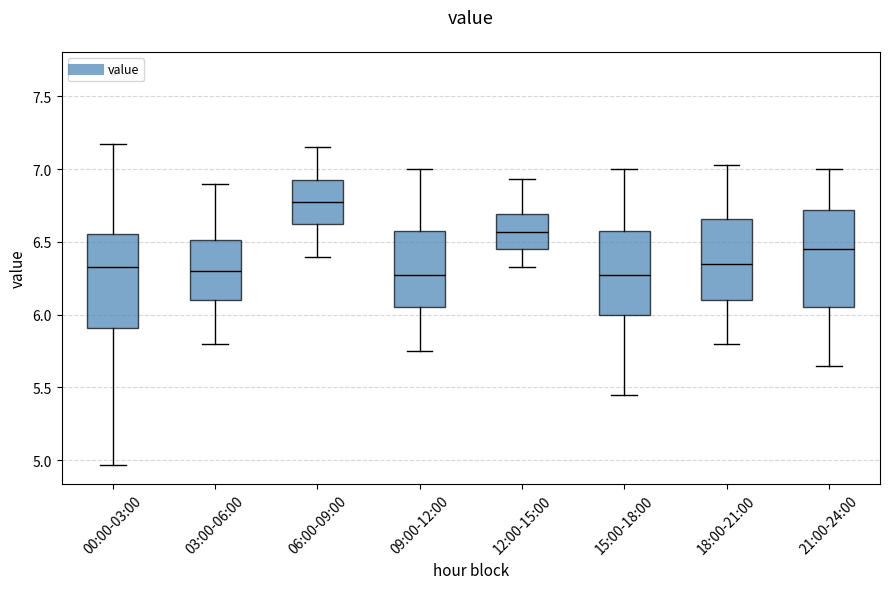

Reading left to right, read every box against the y-axis: the position of its median line, the range the box covers, and the ends of its whiskers. The values are not printed on the chart, so give them approximately, as read against the axis.

00:00-03:00: median 6.35, box 5.90 to 6.55, whiskers 4.95 to 7.15
03:00-06:00: median 6.30, box 6.10 to 6.50, whiskers 5.80 to 6.90
06:00-09:00: median 6.80, box 6.65 to 6.95, whiskers 6.40 to 7.15
09:00-12:00: median 6.30, box 6.05 to 6.60, whiskers 5.75 to 7.00
12:00-15:00: median 6.55, box 6.45 to 6.70, whiskers 6.35 to 6.95
15:00-18:00: median 6.30, box 6.00 to 6.60, whiskers 5.45 to 7.00
18:00-21:00: median 6.35, box 6.10 to 6.65, whiskers 5.80 to 7.05
21:00-24:00: median 6.45, box 6.05 to 6.70, whiskers 5.65 to 7.00